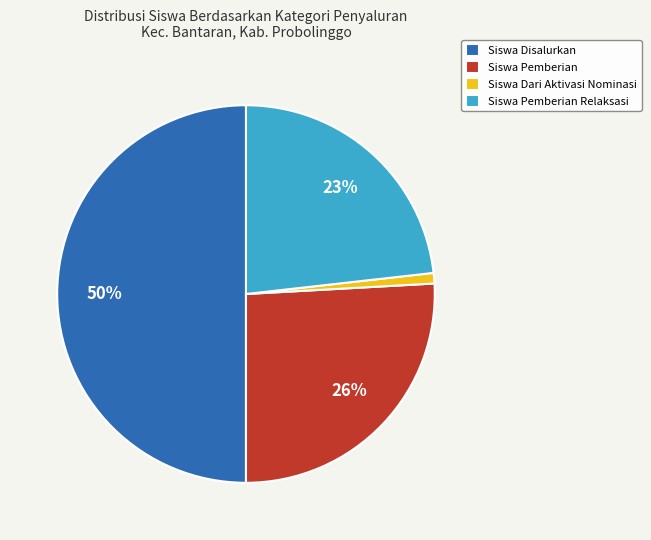

What is the ratio of the value at Siswa Disalurkan to the value at Siswa Pemberian Relaksasi?

2.2